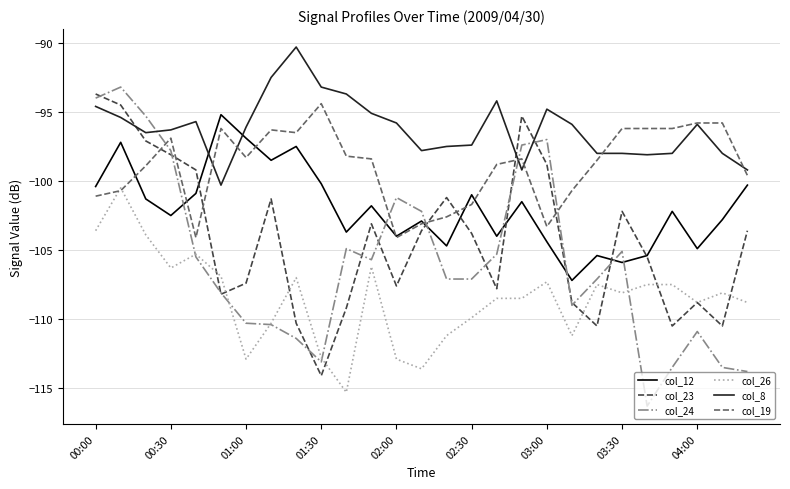

Is this an area chart (filled region under the line)?

No